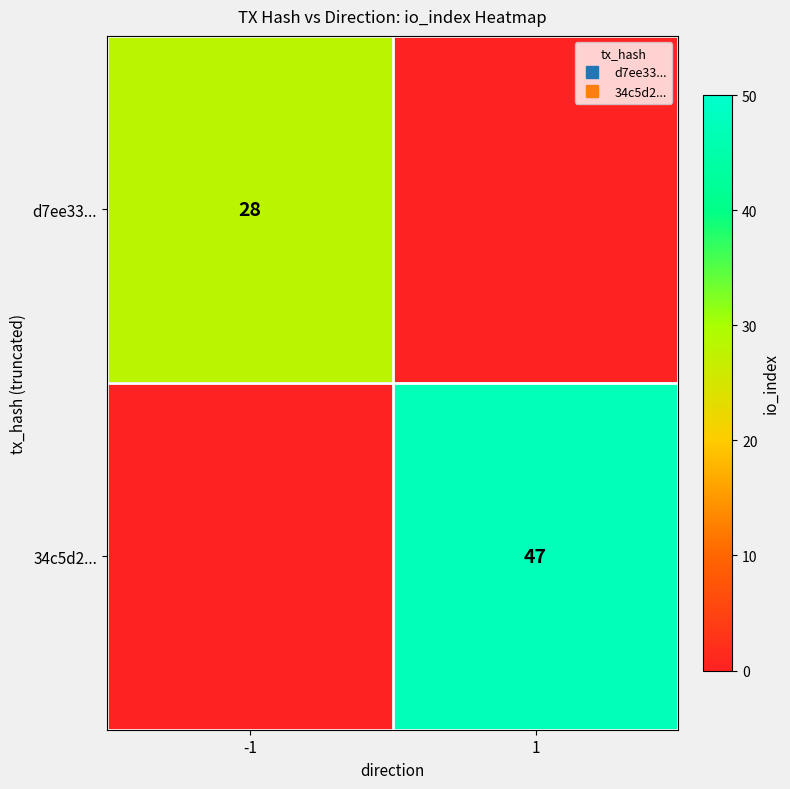

Rank the series by their maximum value, from lowest to highest.

d7ee33..., 34c5d2...